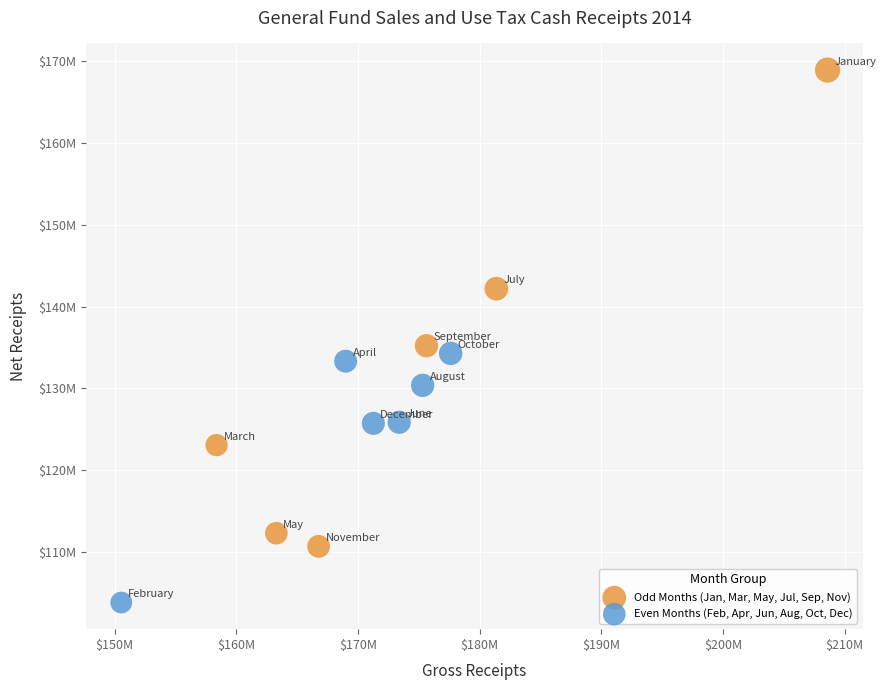

What are all the series names shown in the legend?

Odd Months (Jan, Mar, May, Jul, Sep, Nov), Even Months (Feb, Apr, Jun, Aug, Oct, Dec)